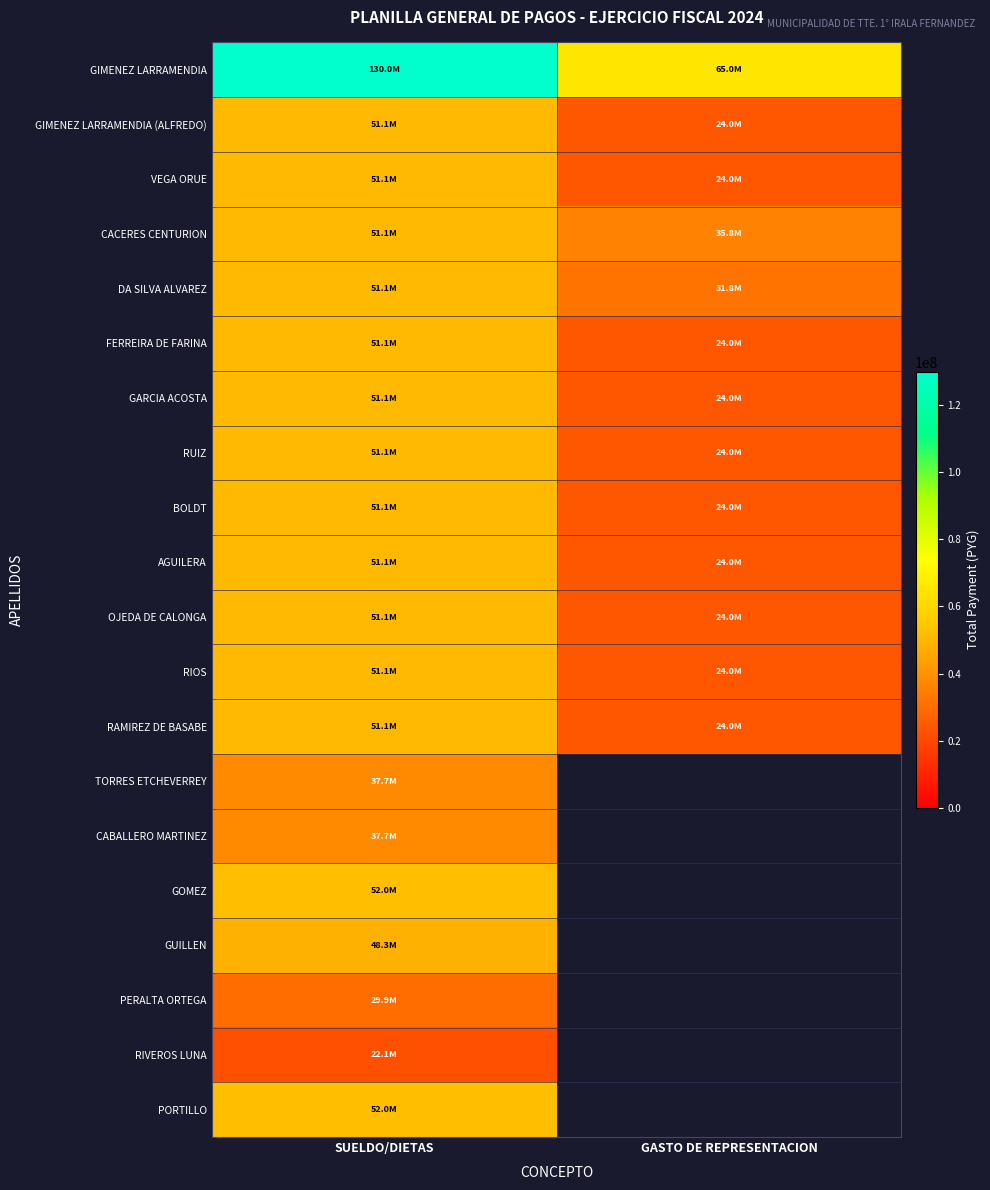

Count the number of categories in the chart.

2